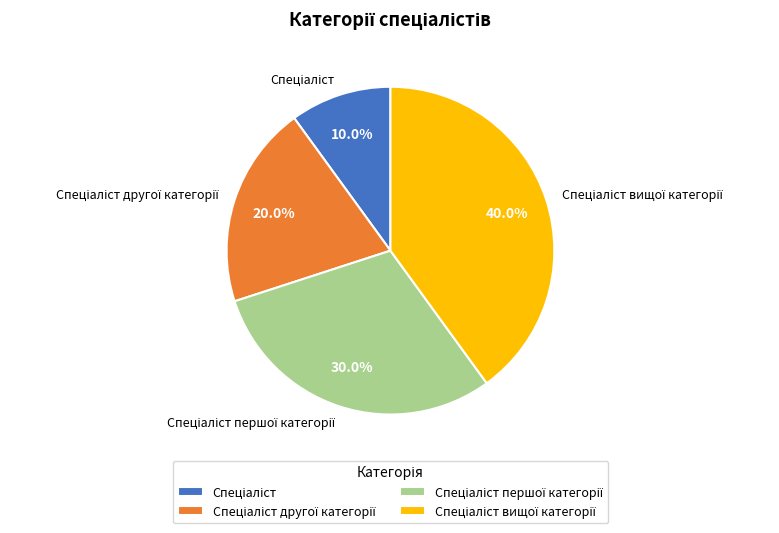

Count the number of slices in the pie.

4